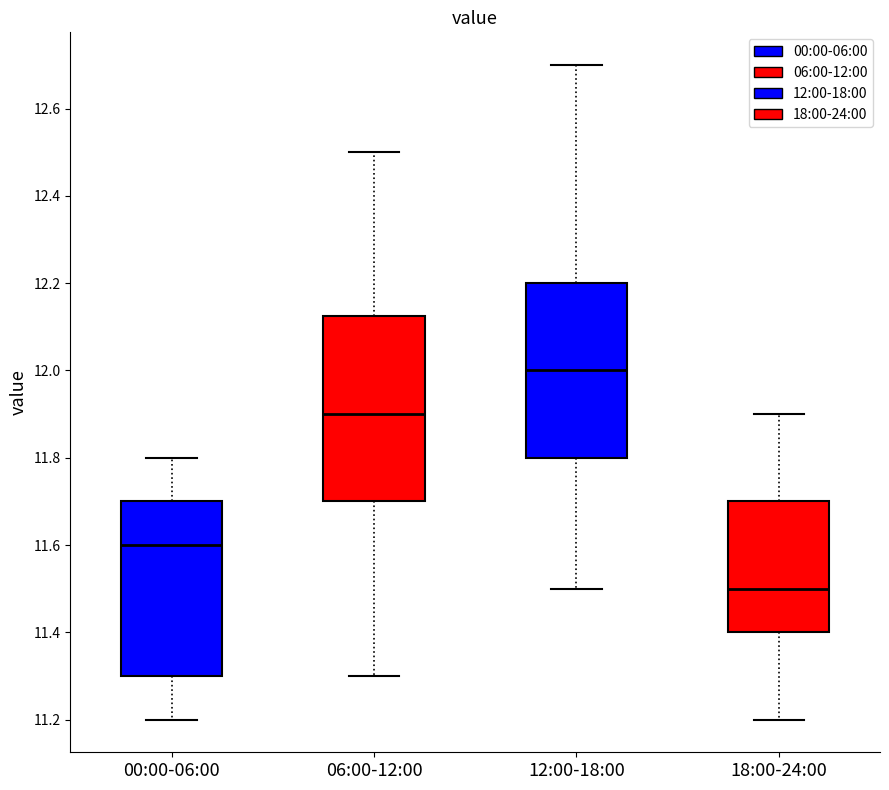

Comparing the boxes themselves (not the whiskers), which one is the tallest?

06:00-12:00